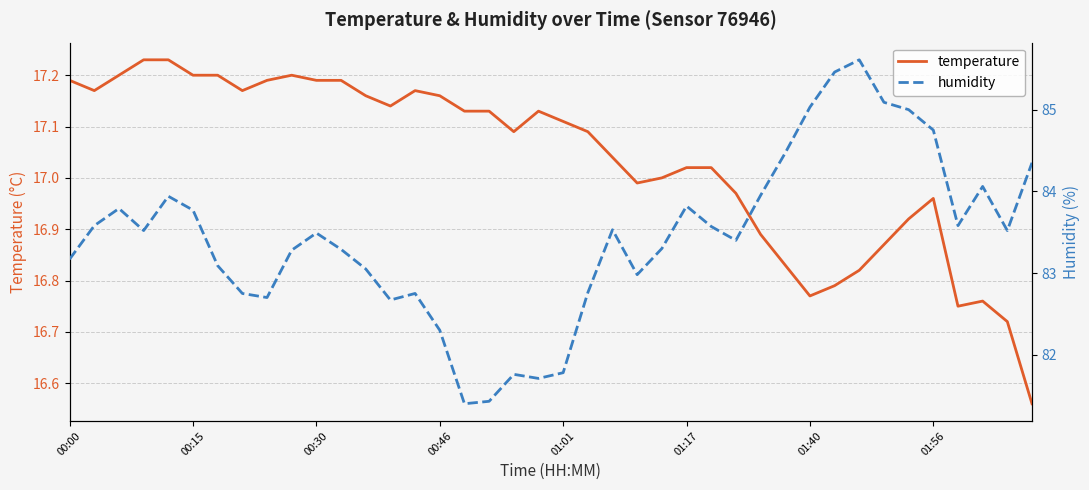

At 17, list the series in order from smallest to largest.

temperature, humidity